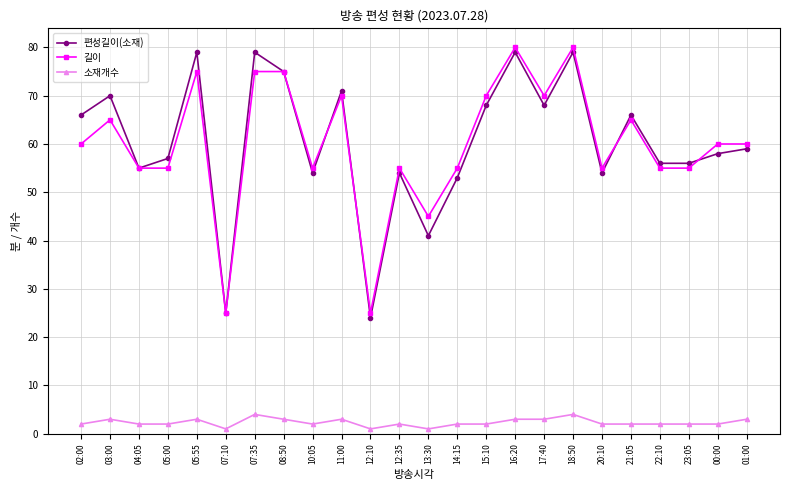

What is the highest value of the 소재개수 series?

4